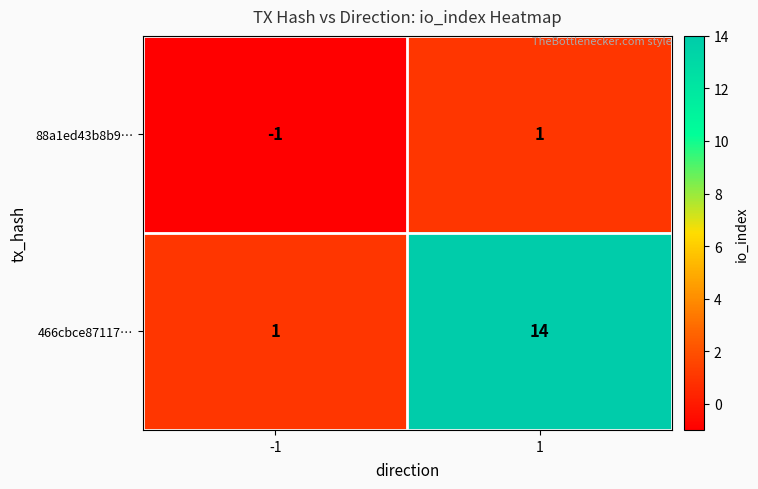

What is the greatest value displayed?

14